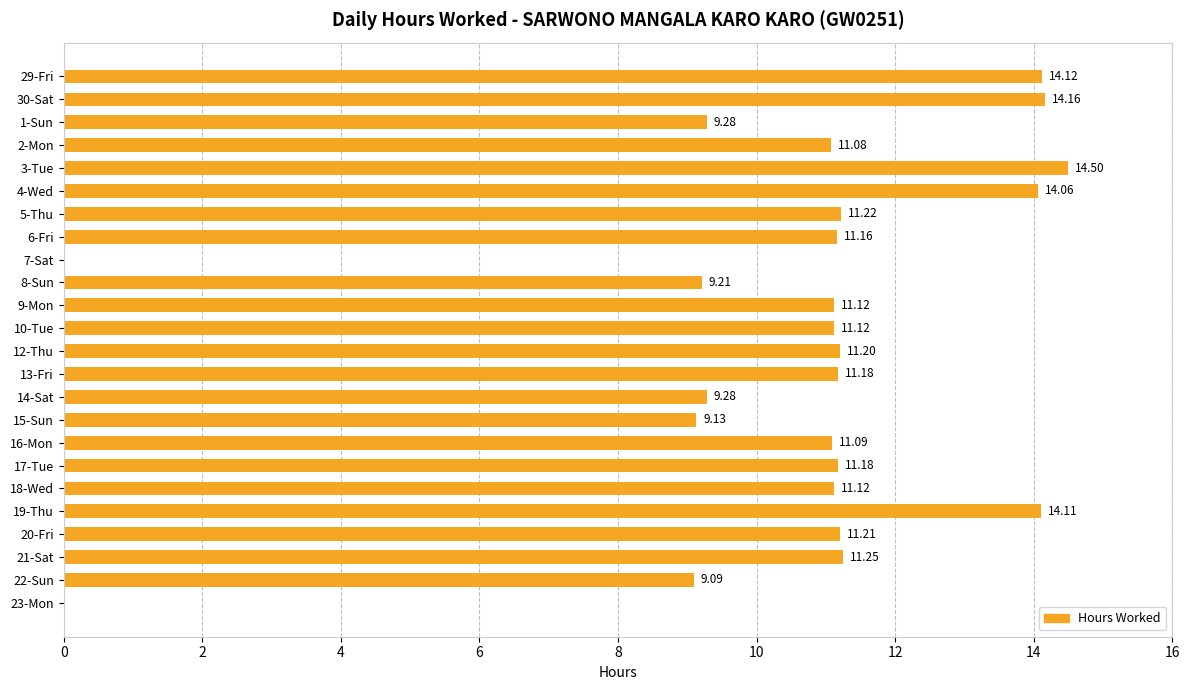

What is the average value?

10.5